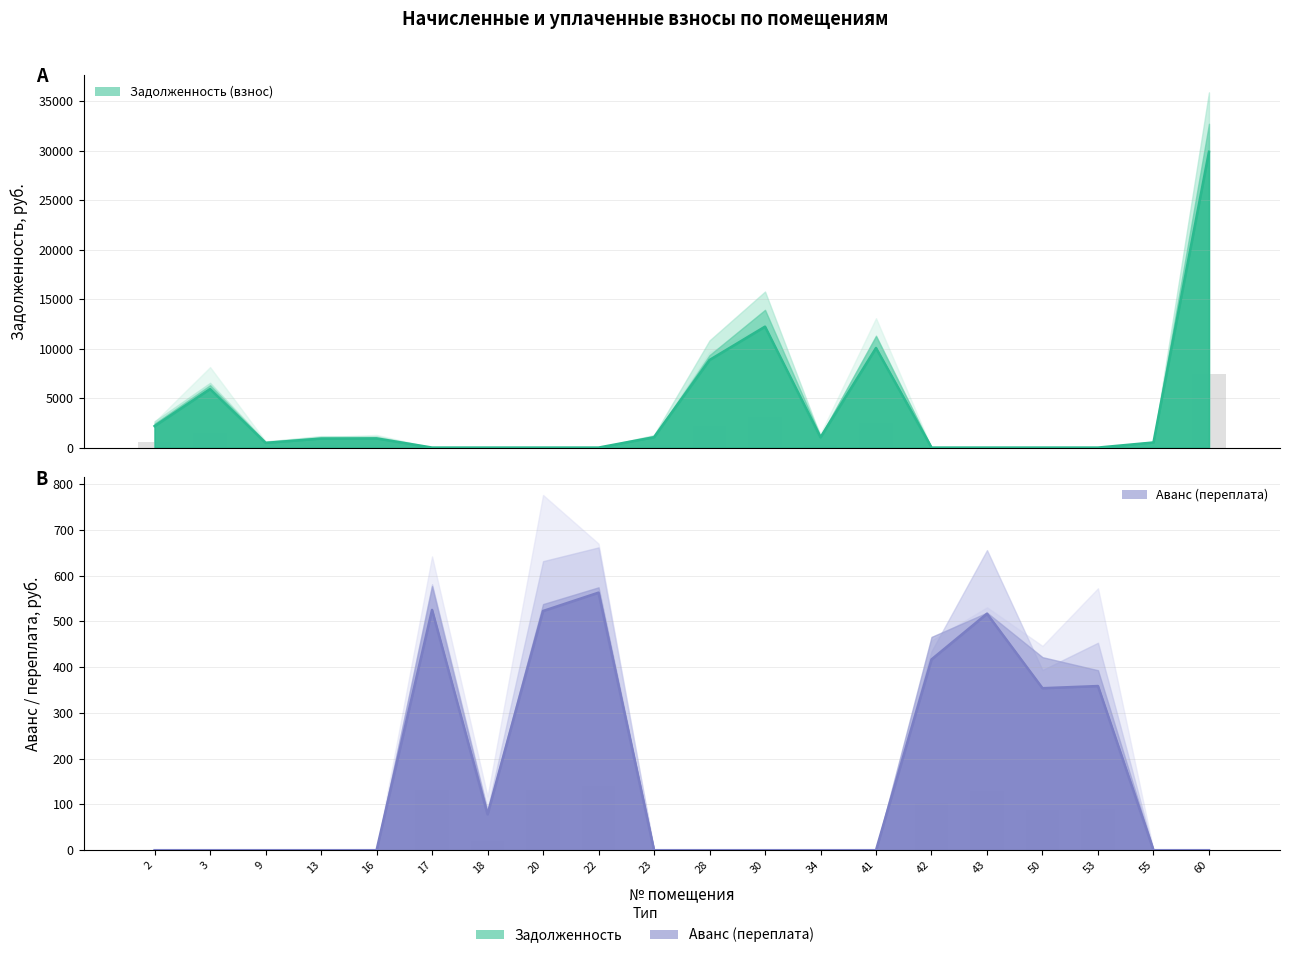

At how many categories does at least one series exceed 6655?

4